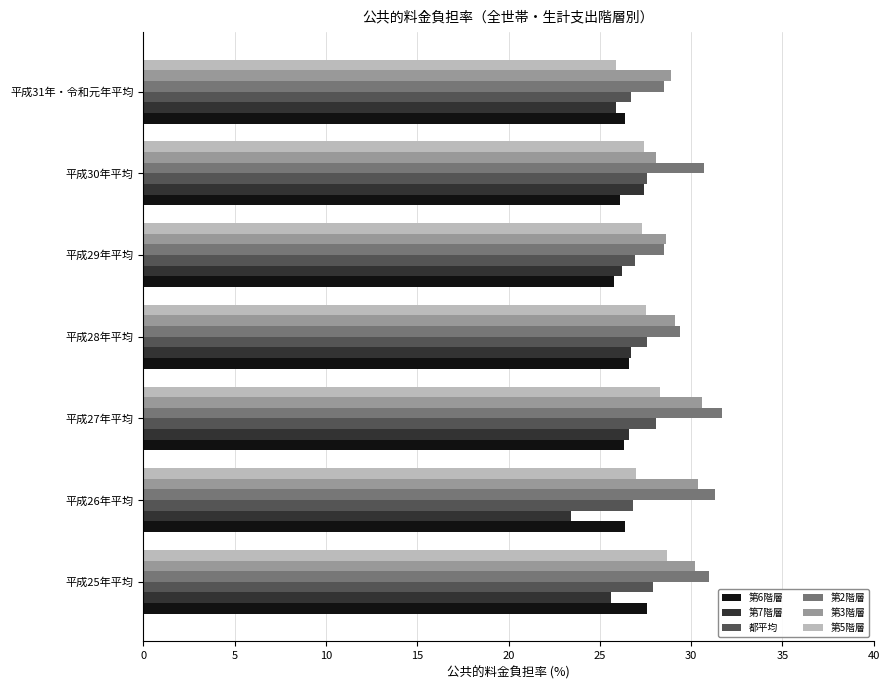

What is the sum of all 第6階層 values?

185.2